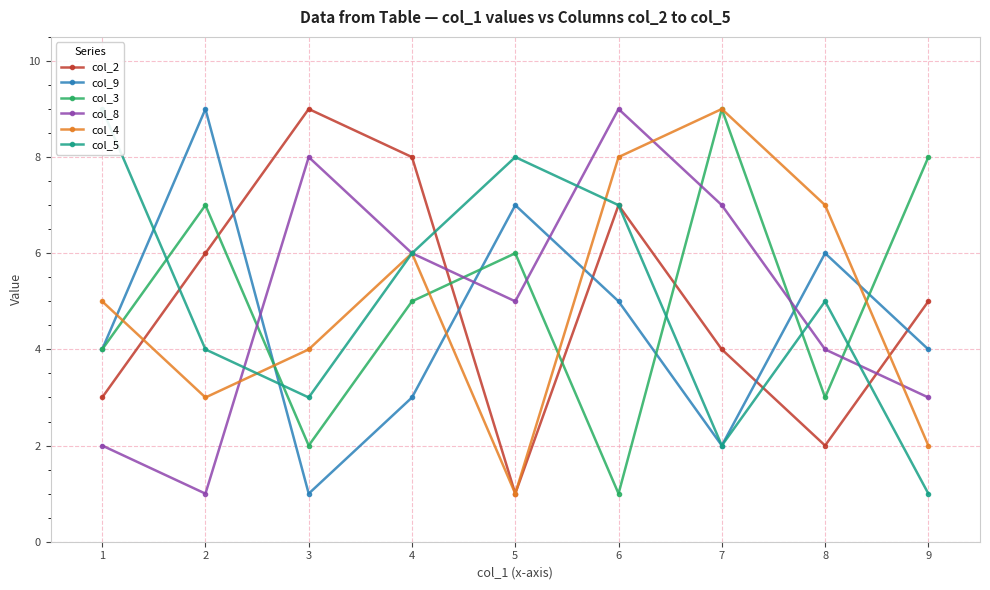

At which category does col_3 reach its first local peak?

2